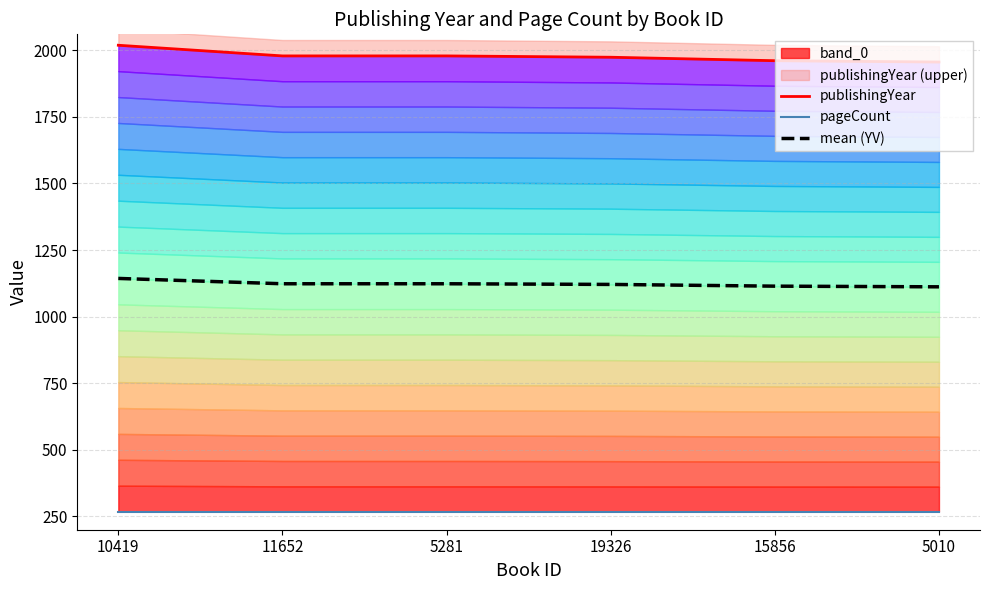

At which label does publishingYear first exceed 1979?

10419